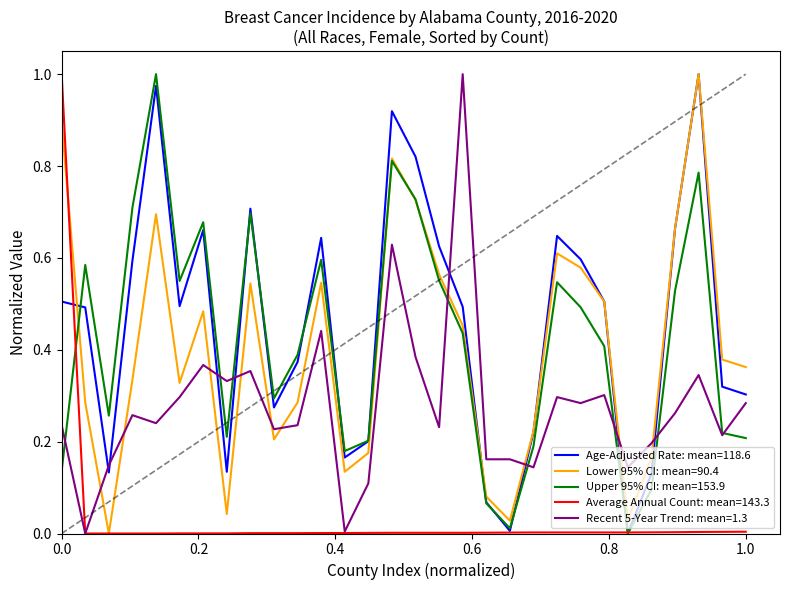

How many intersections are there between Recent 5-Year Trend: mean=1.3 and Lower 95% CI: mean=90.4?

10